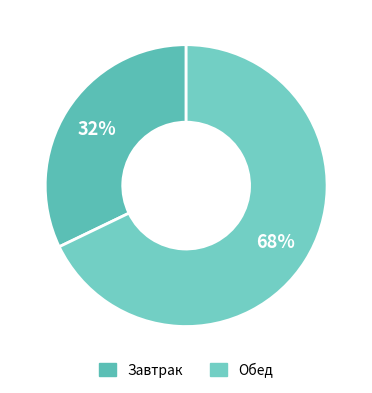

What percentage is the Обед slice, to the nearest percent?

68%